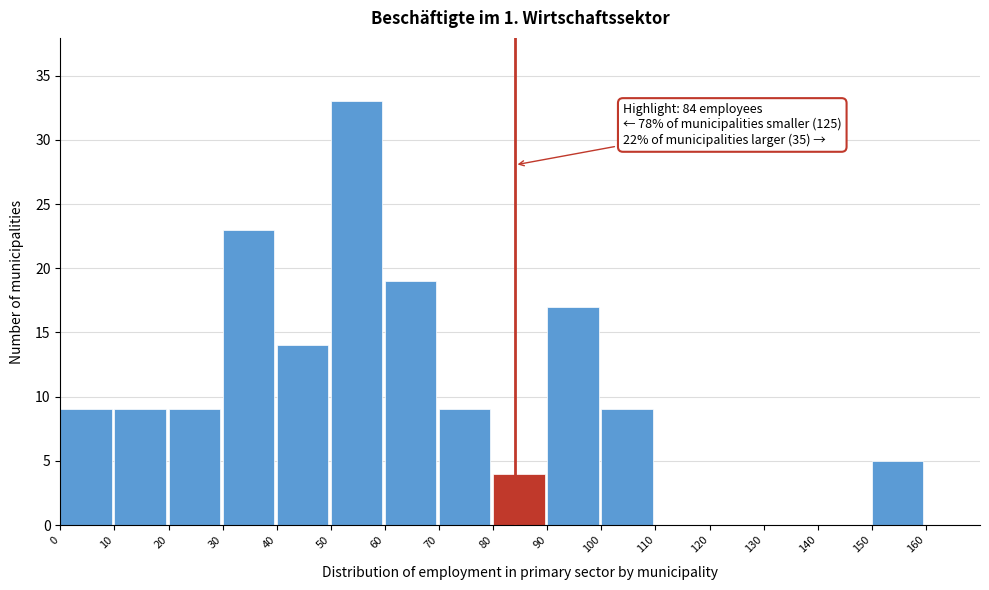

Which range on the x-axis has the tallest bar?

50 to 60